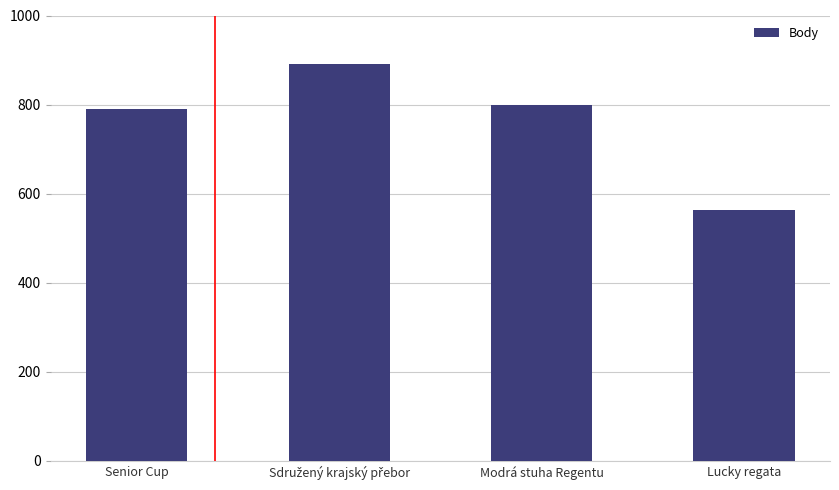

The value at Senior Cup is 1403. True or false?

False